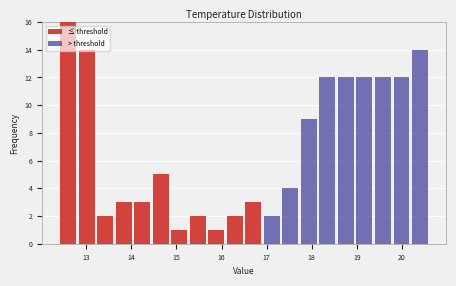

What is the total height of the stacked bar covering 18.55 to 18.96 on the x-axis? Neither the bar edges nor the heights are printed on the chart, so give them approximately, as read against the axes.

12